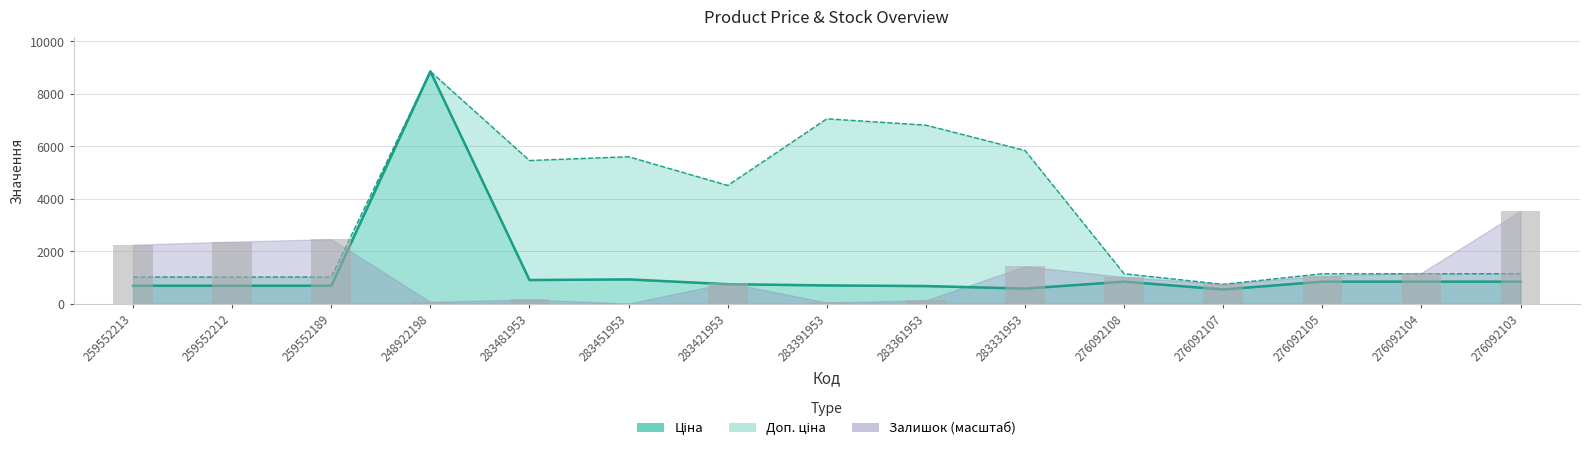

Is it true that Залишок equals 2253.1 at 259552213?

True